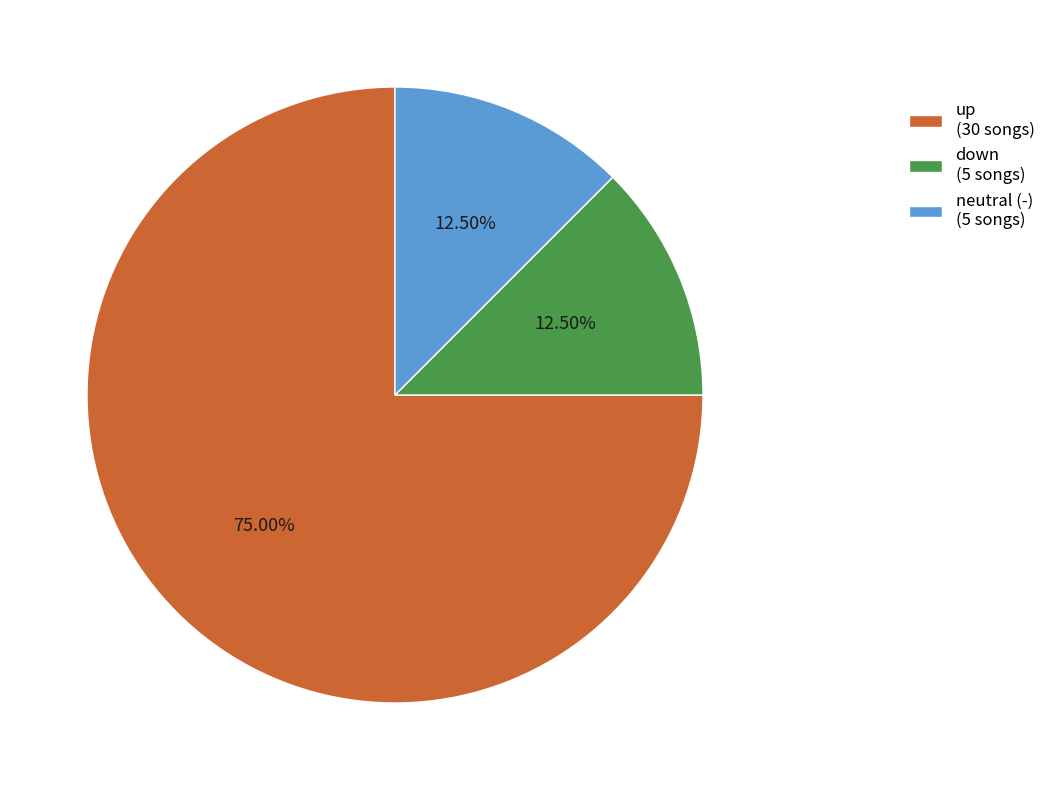

What is the ratio of the value at neutral (-) (5 songs) to the value at down (5 songs)?

1.0